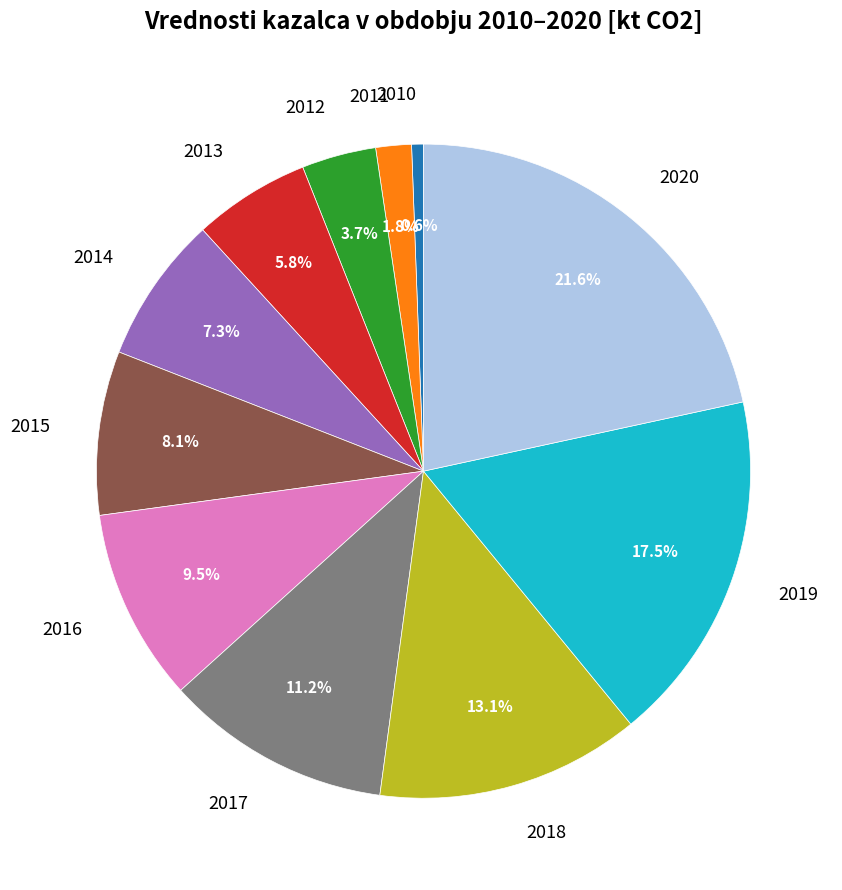

Rank the categories by value from lowest to highest.

2010, 2011, 2012, 2013, 2014, 2015, 2016, 2017, 2018, 2019, 2020